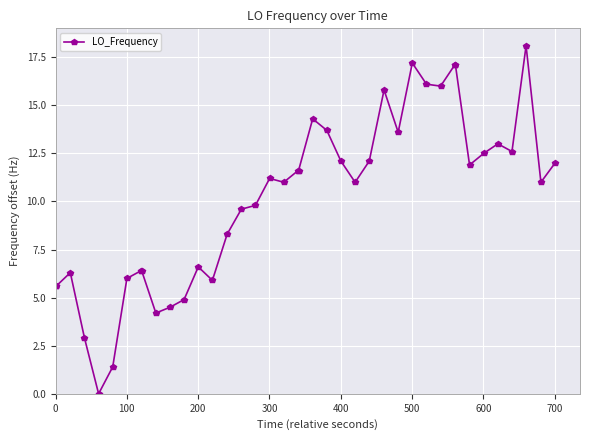

True or false: there are more than 0 points higher than both neighbors.

True